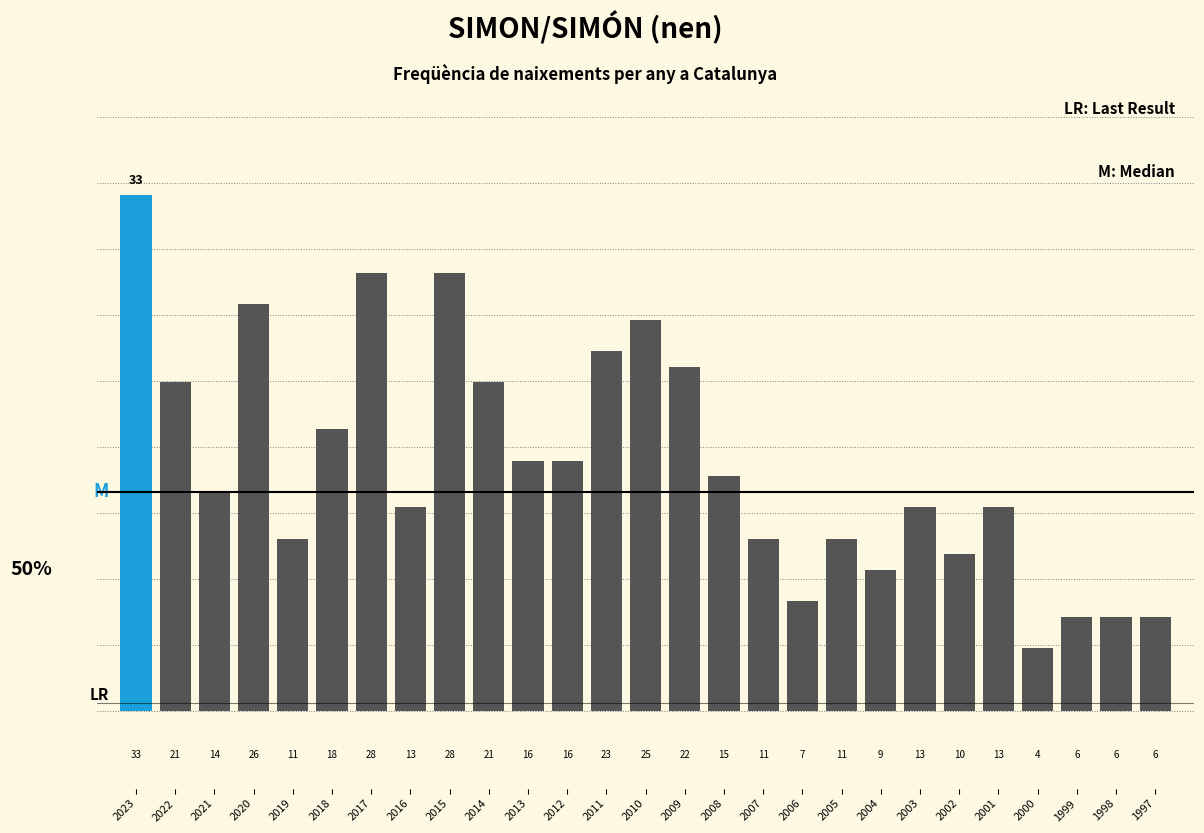

Reading left to right, what are all the values shown in this chart?

2023=33	2022=21	2021=14	2020=26	2019=11	2018=18	2017=28	2016=13	2015=28	2014=21	2013=16	2012=16	2011=23	2010=25	2009=22	2008=15	2007=11	2006=7	2005=11	2004=9	2003=13	2002=10	2001=13	2000=4	1999=6	1998=6	1997=6